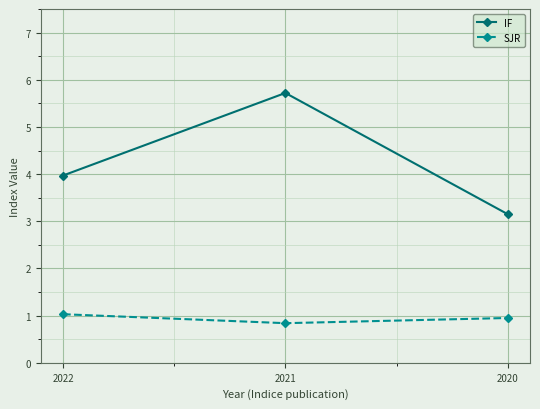

Is this an area chart (filled region under the line)?

No